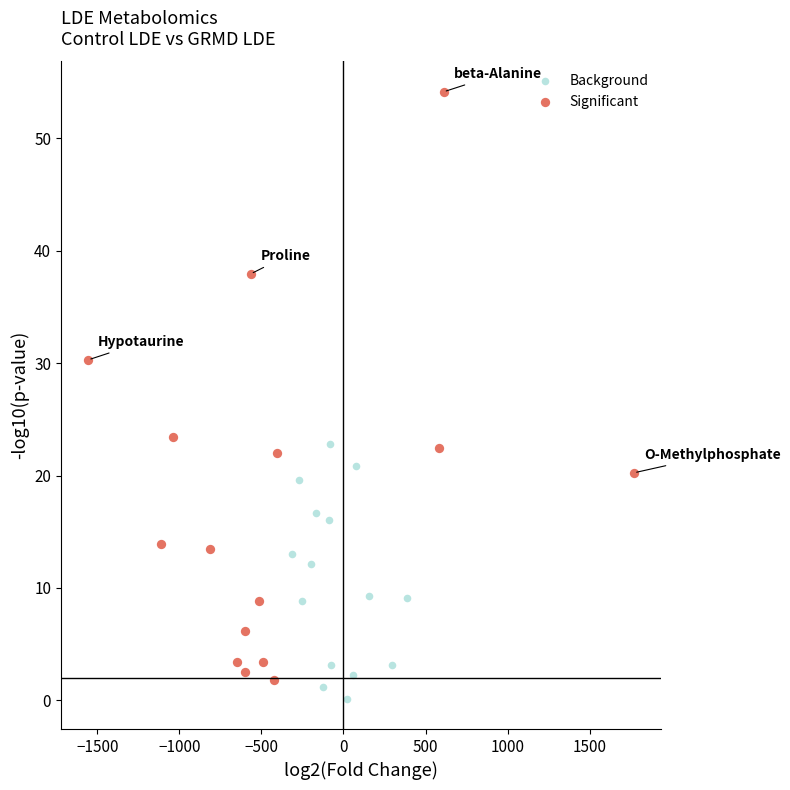

Which series contains the highest Y value?

Significant